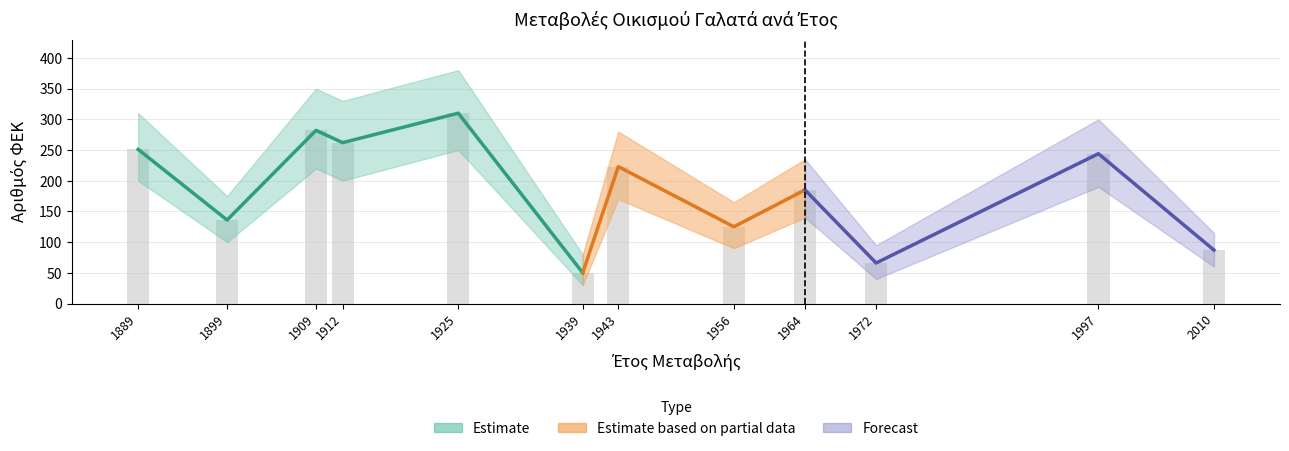

What is the change in value from 1939 to 1956?

+75